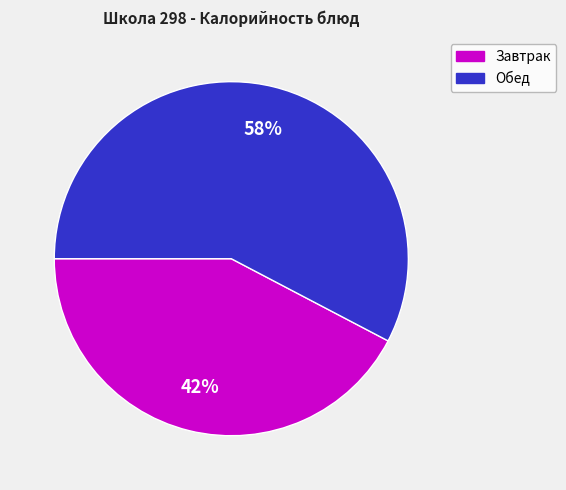

Which has a higher value, Обед or Завтрак?

Обед